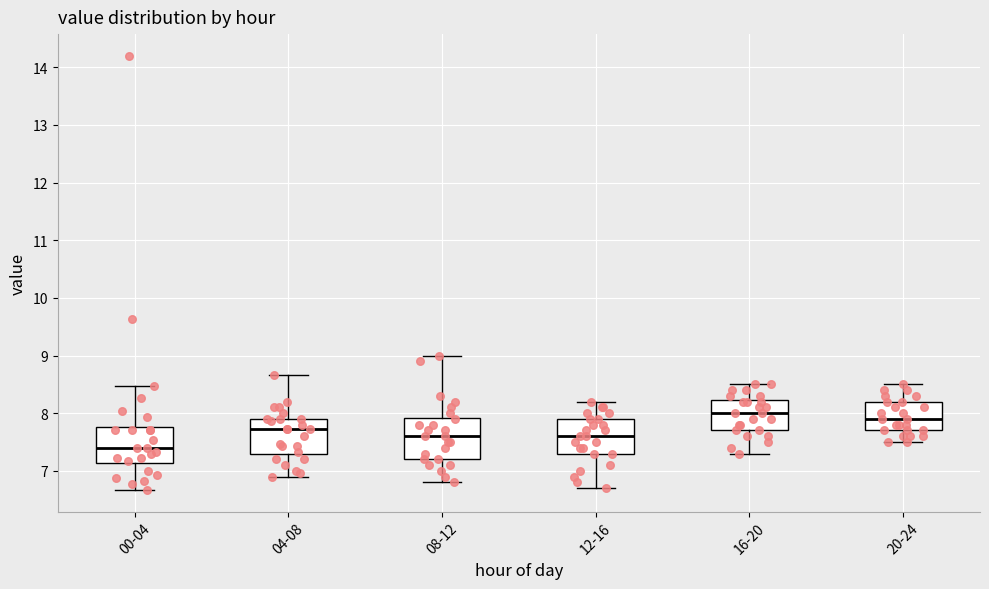

Reading left to right, read every box against the y-axis: the position of its median line, the range the box covers, and the ends of its whiskers. The values are not printed on the chart, so give them approximately, as read against the axis.

00-04: median 7.4, box 7.1 to 7.8, whiskers 6.7 to 8.5
04-08: median 7.7, box 7.3 to 7.9, whiskers 6.9 to 8.7
08-12: median 7.6, box 7.2 to 7.9, whiskers 6.8 to 9.0
12-16: median 7.6, box 7.3 to 7.9, whiskers 6.7 to 8.2
16-20: median 8.0, box 7.7 to 8.2, whiskers 7.3 to 8.5
20-24: median 7.9, box 7.7 to 8.2, whiskers 7.5 to 8.5